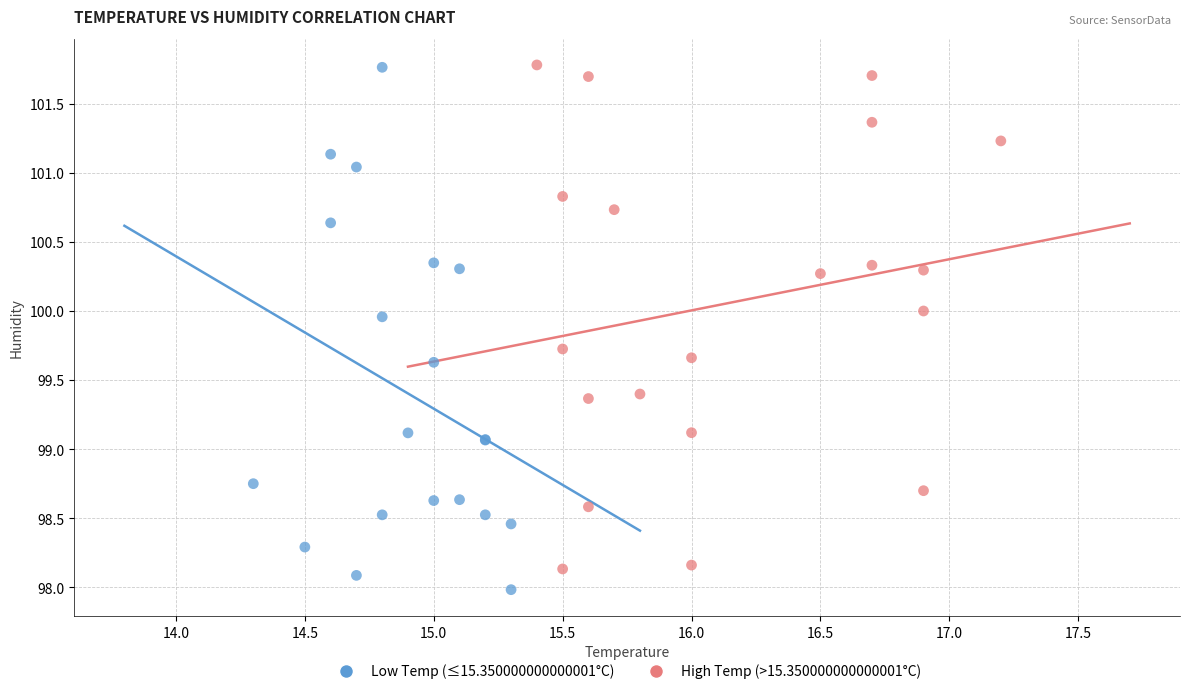

Which series has the largest Y range (max minus min)?

Low Temp (≤15.350000000000001°C)